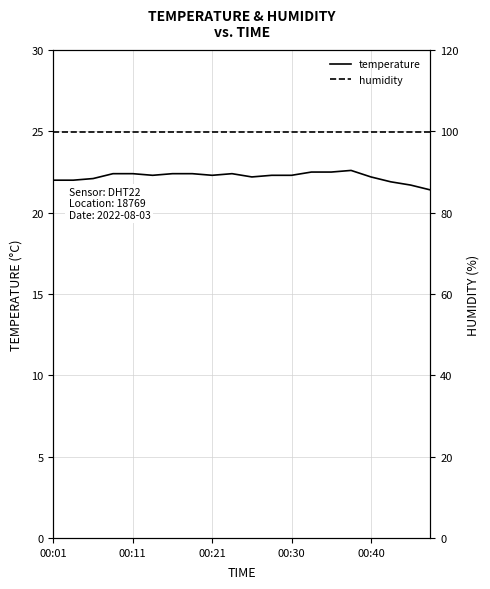

Reading right to left, list all the values displayed in this chart.

temperature: 21.4	21.7	21.9	22.2	22.6	22.5	22.5	22.3	22.3	22.2	22.4	22.3	22.4	22.4	22.3	22.4	22.4	22.1	22.0	22.0
humidity: 99.9	99.9	99.9	99.9	99.9	99.9	99.9	99.9	99.9	99.9	99.9	99.9	99.9	99.9	99.9	99.9	99.9	99.9	99.9	99.9